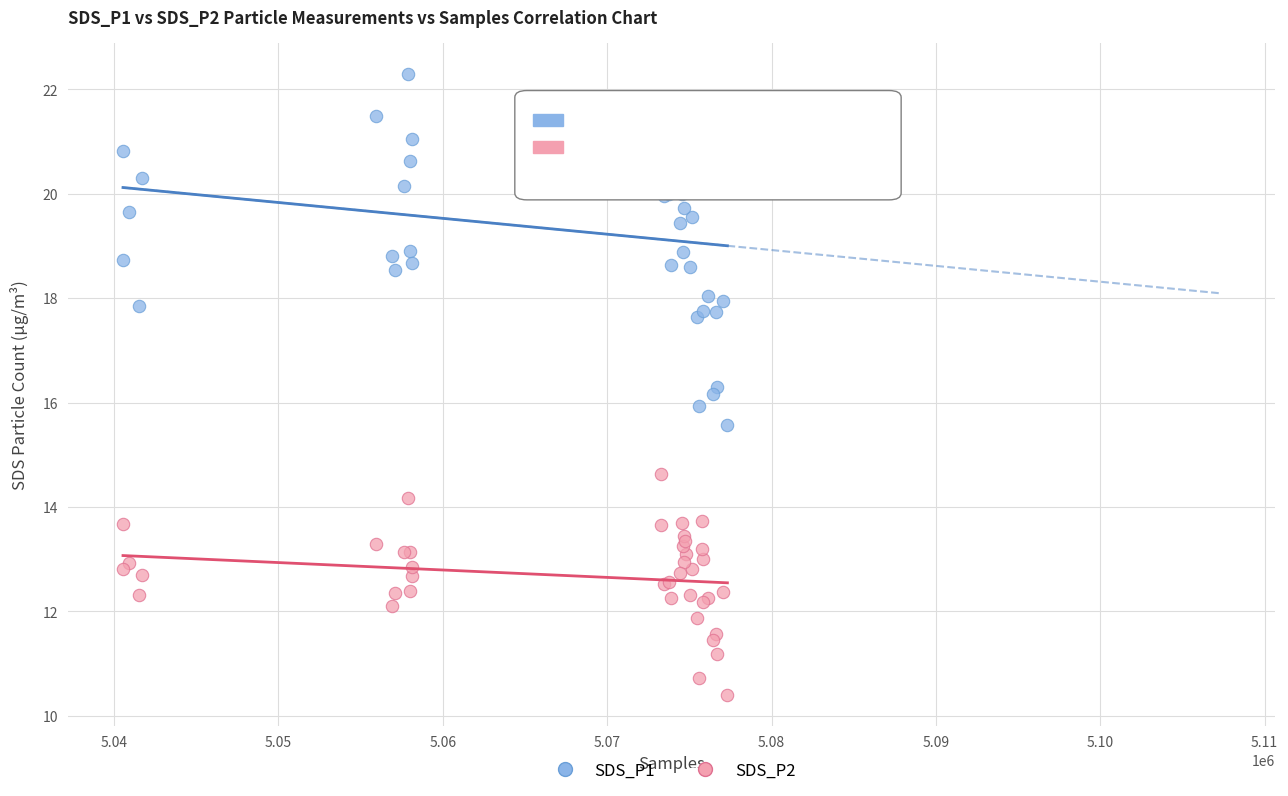

Which series has the widest spread of Y values?

SDS_P1